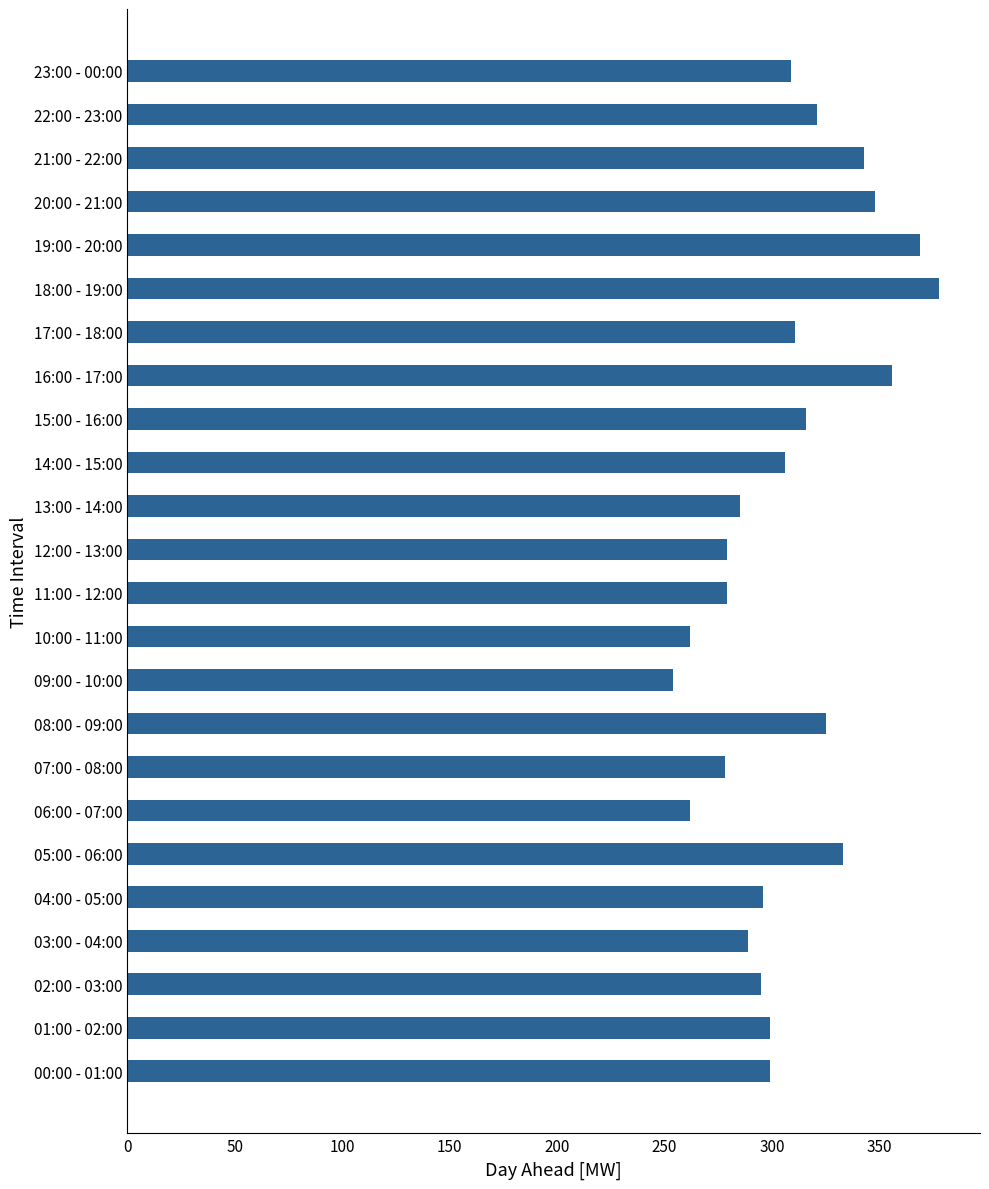

What value does the data have at 09:00 - 10:00, to the nearest 10?

250